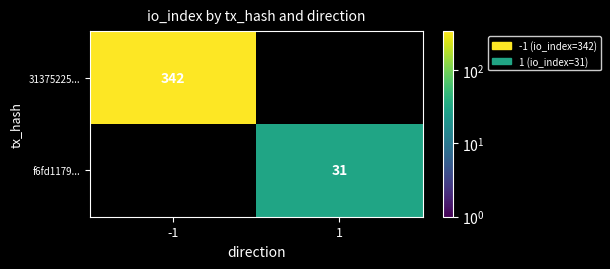

True or false: 31375225... has a value of 112 at -1.

False